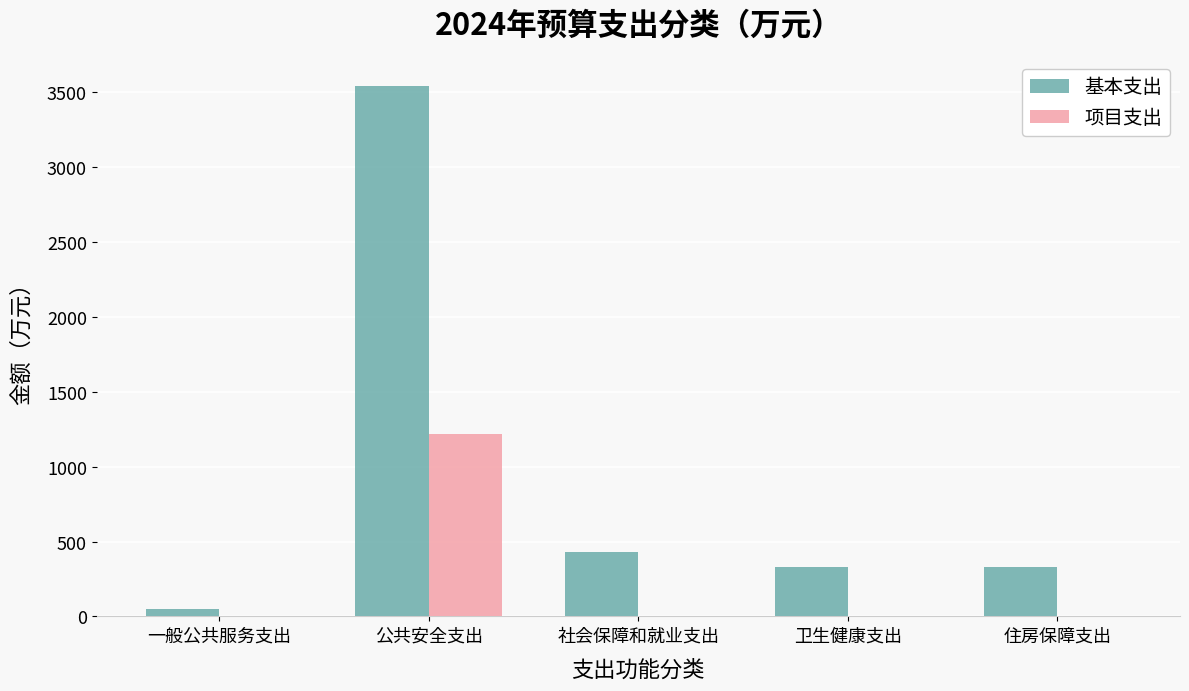

Between 一般公共服务支出 and 社会保障和就业支出, which series saw the biggest shift?

基本支出